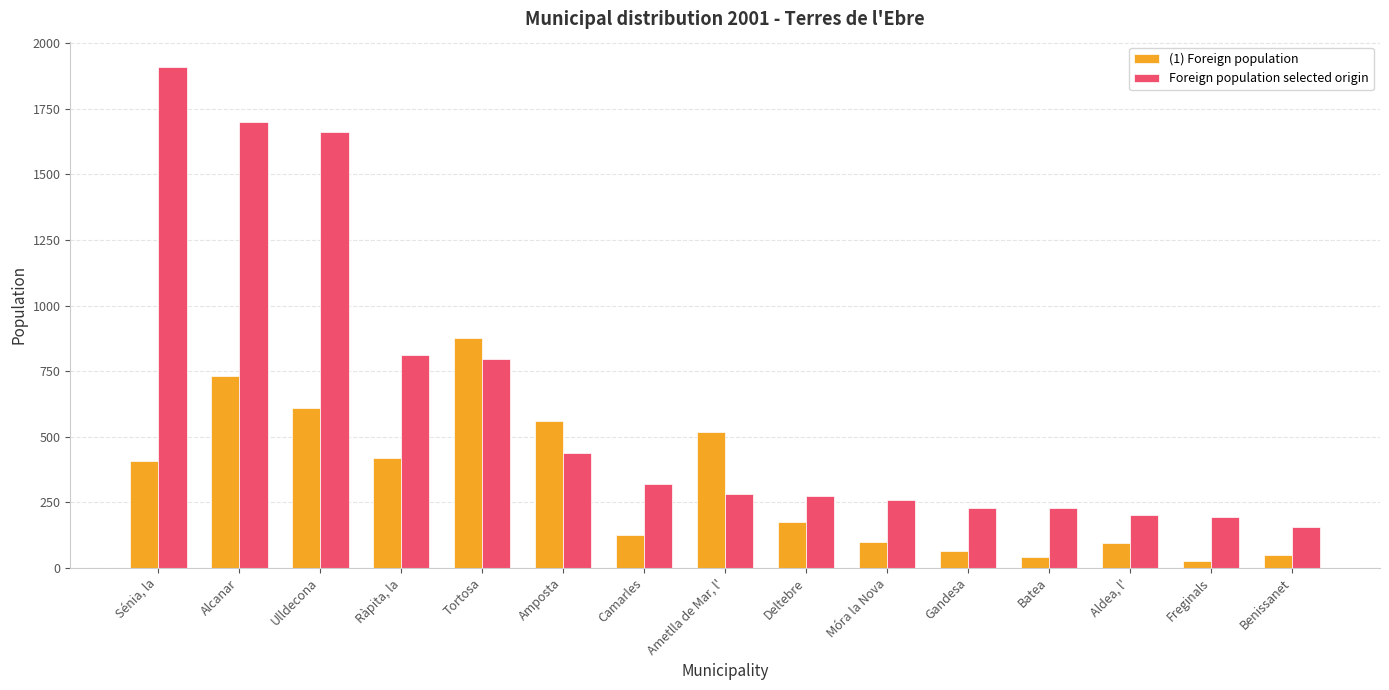

The (1) Foreign population series shows 731 at Alcanar. True or false?

True